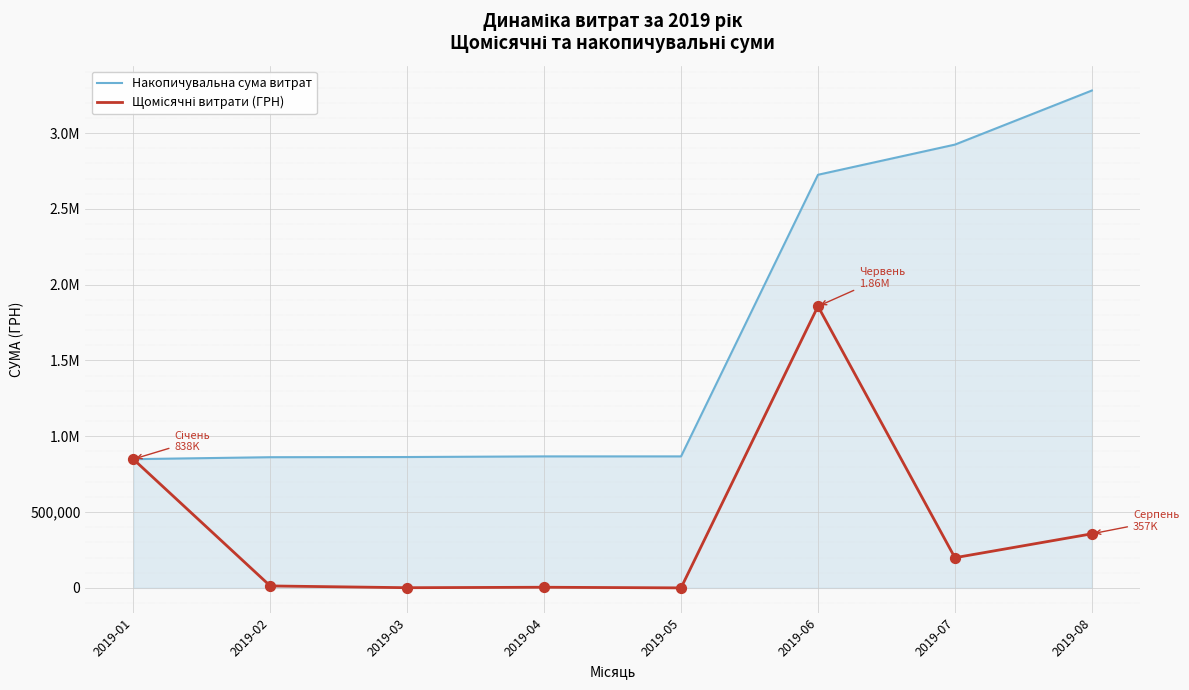

Which series has the largest total across all categories?

Накопичувальна сума витрат